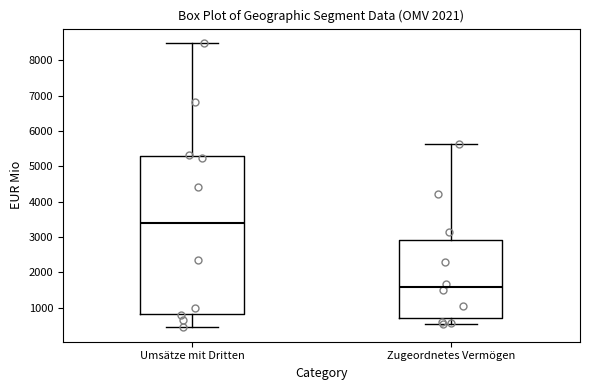

Reading left to right, transcribe this box plot: for each box, give where its median line is, the range the box spans, and where its two whiskers end, as read against the y-axis. The values are not printed on the chart, so give them approximately, as read against the axis.

Umsätze mit Dritten: median 3400, box 800 to 5300, whiskers 400 to 8500
Zugeordnetes Vermögen: median 1600, box 700 to 2900, whiskers 600 to 5600